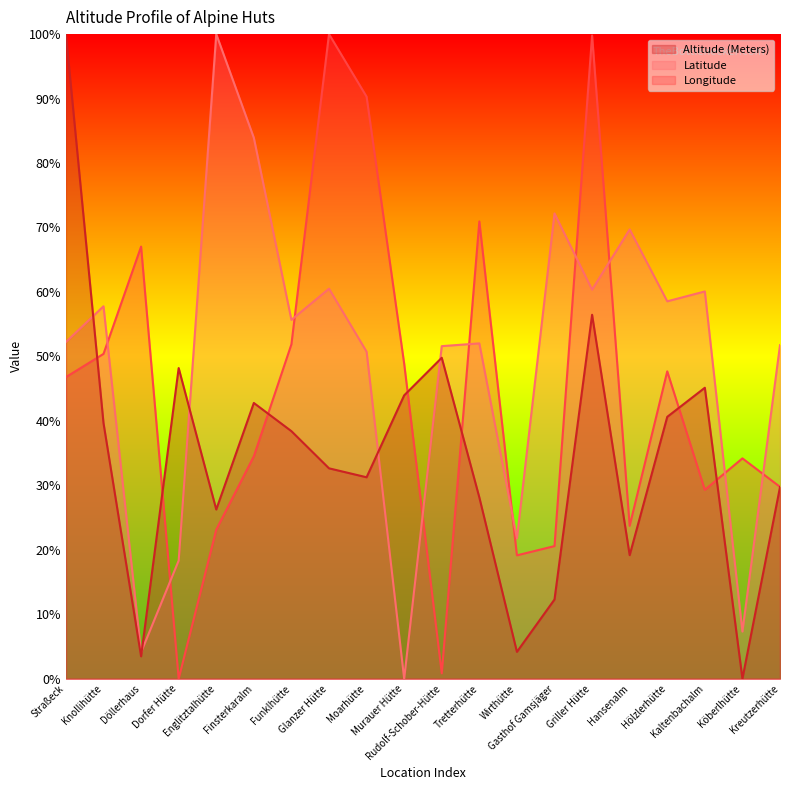

Reading right to left, transcribe all the data shown in this chart.

Latitude: 51.7	7.3	60.1	58.5	69.7	60.4	72.2	21.8	52.0	51.6	0.0	50.7	60.5	55.7	83.9	100.0	18.3	4.1	57.8	52.2
Longitude: 29.8	34.2	29.3	47.7	23.7	99.8	20.6	19.1	70.9	0.8	48.9	90.3	100.0	51.9	34.5	23.1	0.0	67.0	50.4	46.8
Altitude (Meters): 29.7	0.0	45.1	40.6	19.2	56.5	12.3	4.2	28.1	49.8	44.0	31.2	32.6	38.4	42.8	26.2	48.2	3.5	39.7	100.0